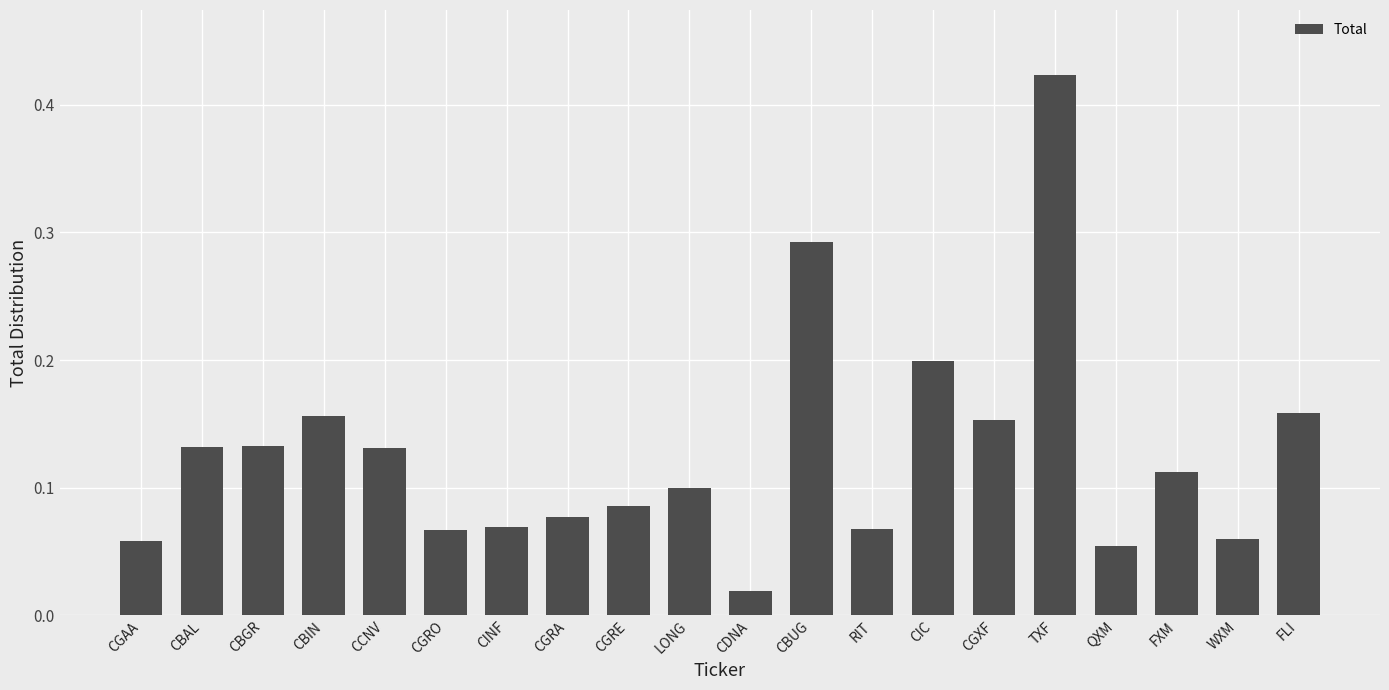

At which category does the chart reach its peak across all series?

TXF